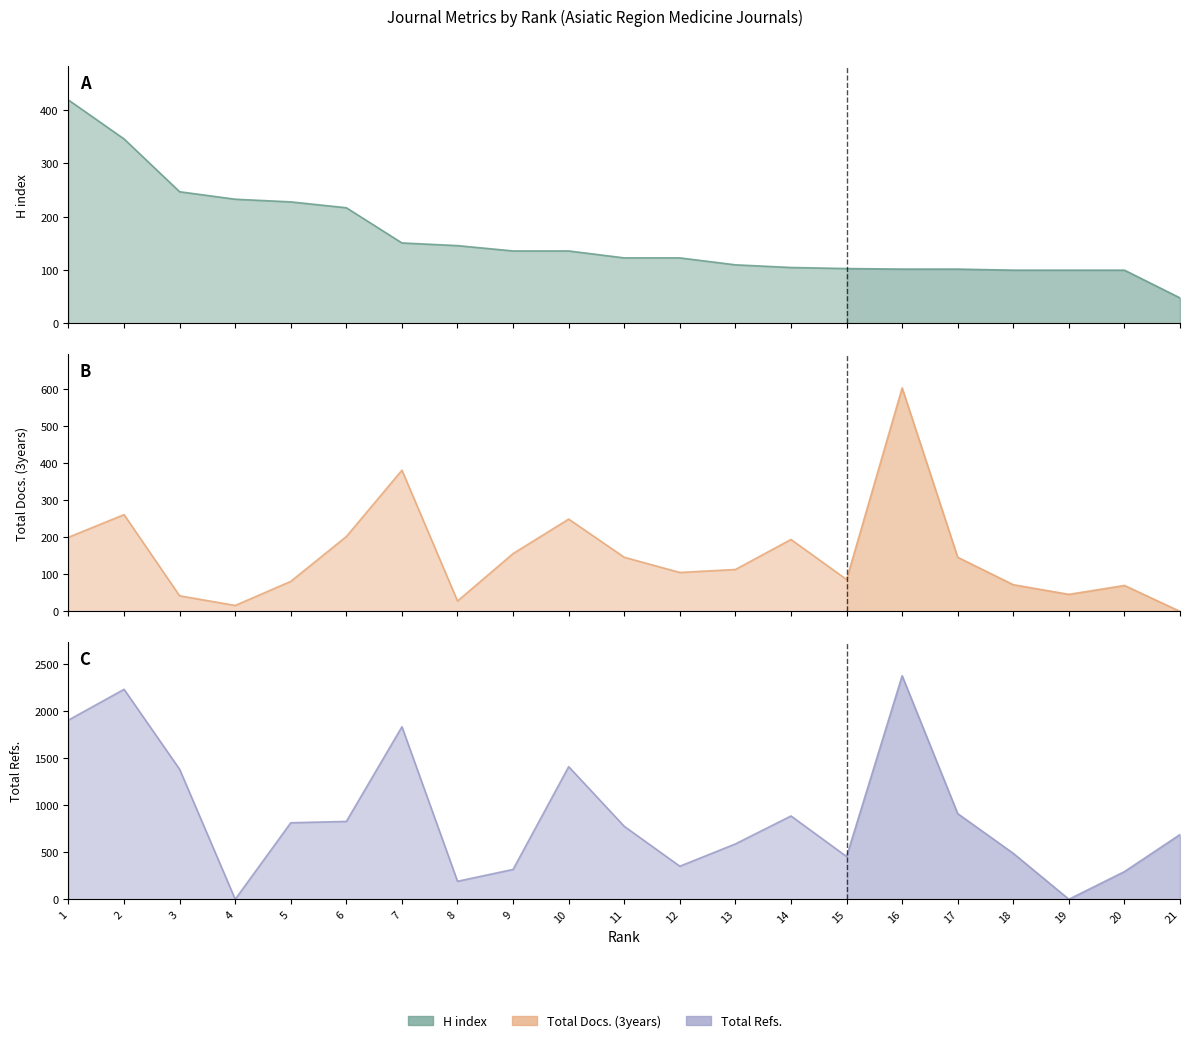

How many series are shown in this chart?

3